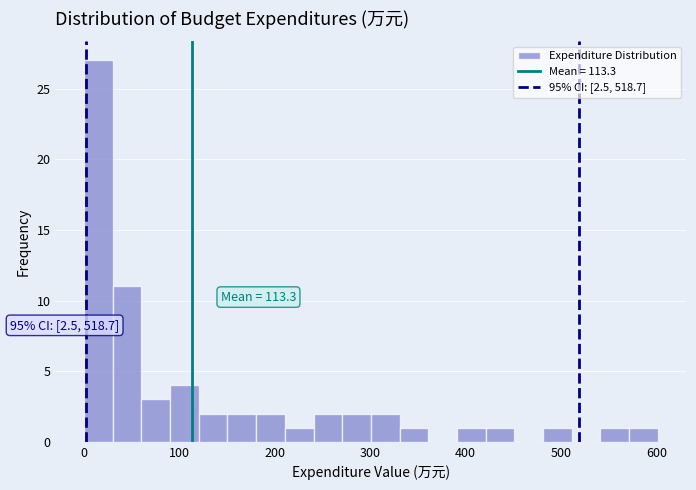

Read against the x-axis, roughly where is the centre of the tallest bar?

20